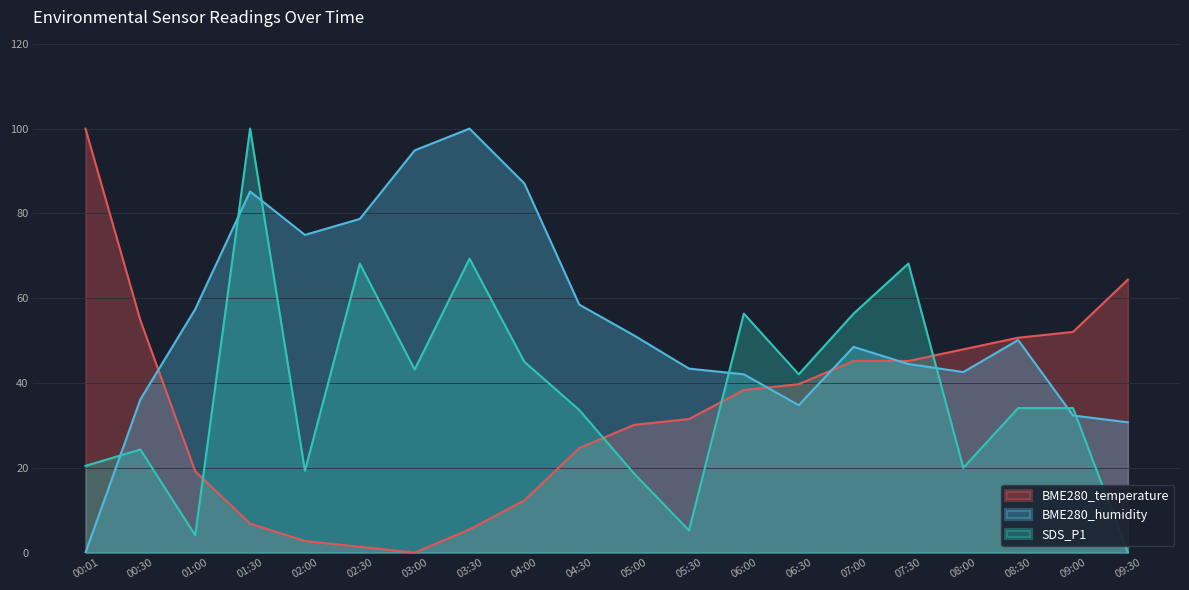

True or false: SDS_P1 has more than 0 interior local peaks.

True